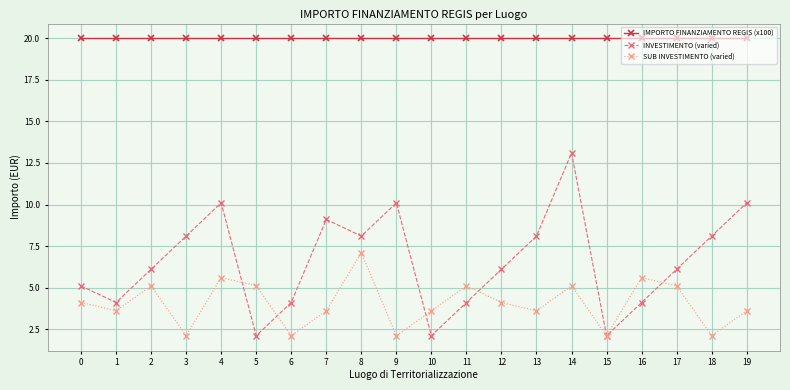

True or false: IMPORTO FINANZIAMENTO REGIS (x100) and SUB INVESTIMENTO (varied) intersect in this chart.

False